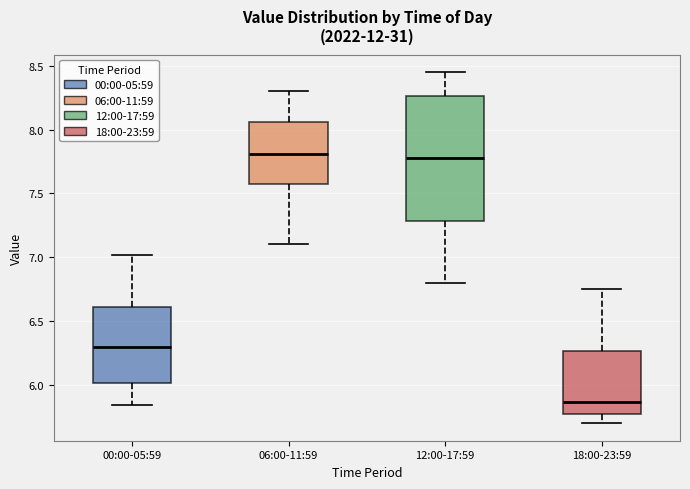

Where is the lower edge of the box for 00:00-05:59 on the y-axis? The values are not printed on the chart, so give them approximately, as read against the axis.

6.00